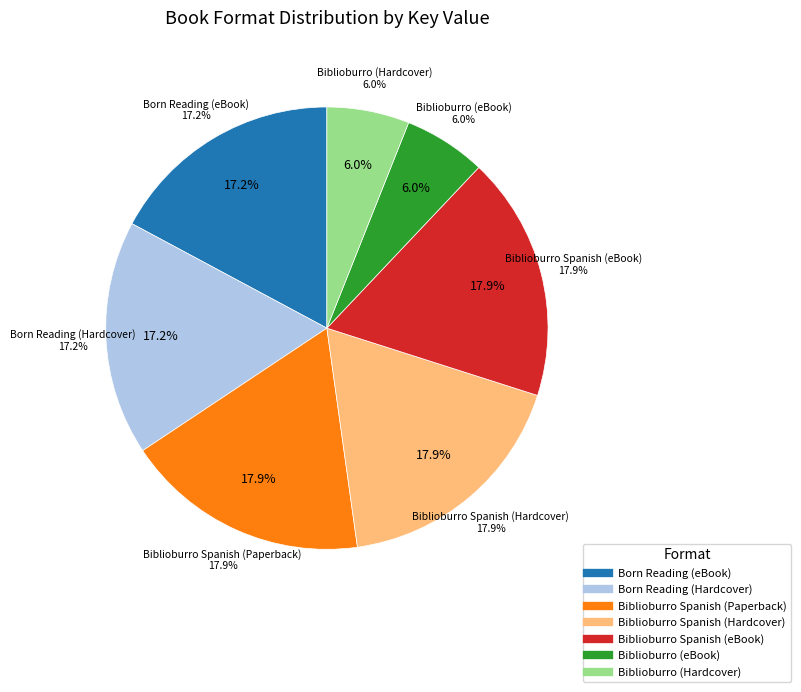

To the nearest percent, what percentage of the pie is Born Reading (Hardcover)?

17%